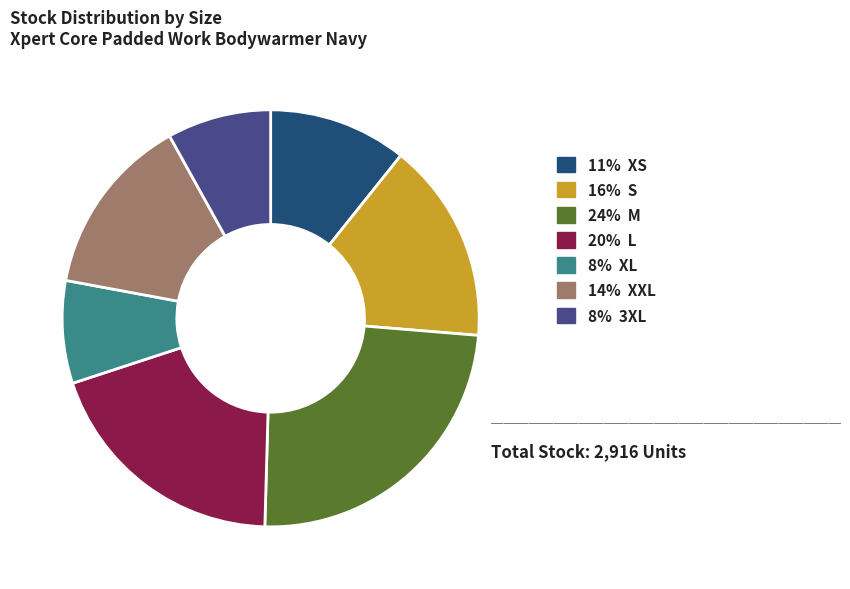

Is there a majority slice in this chart?

No